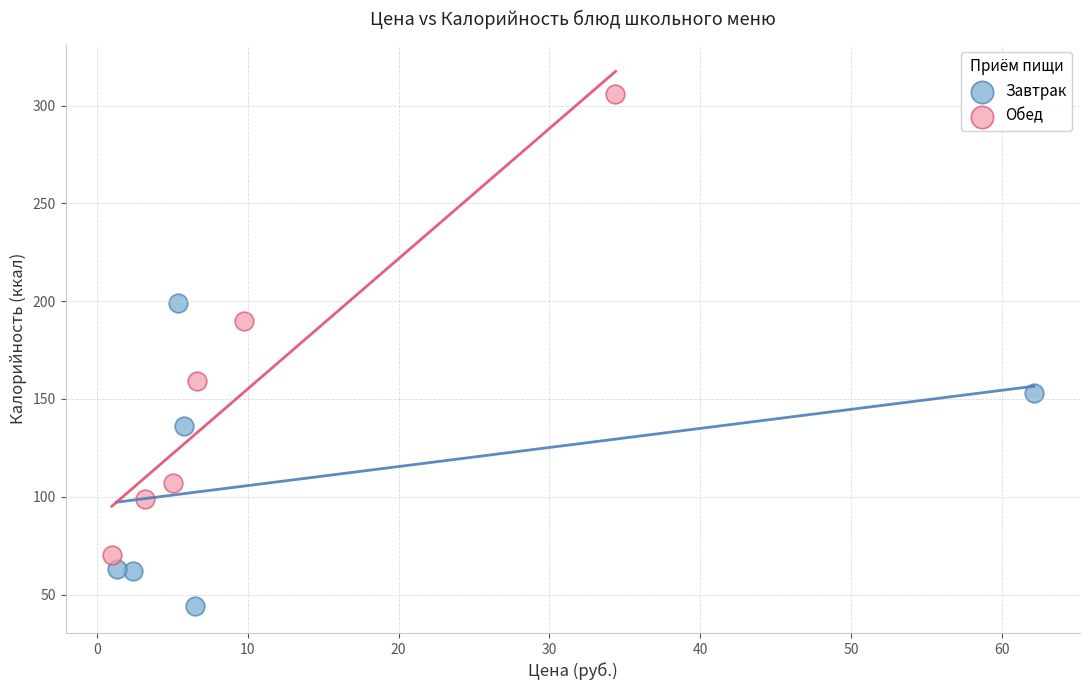

Which series reaches the minimum Y coordinate?

Завтрак